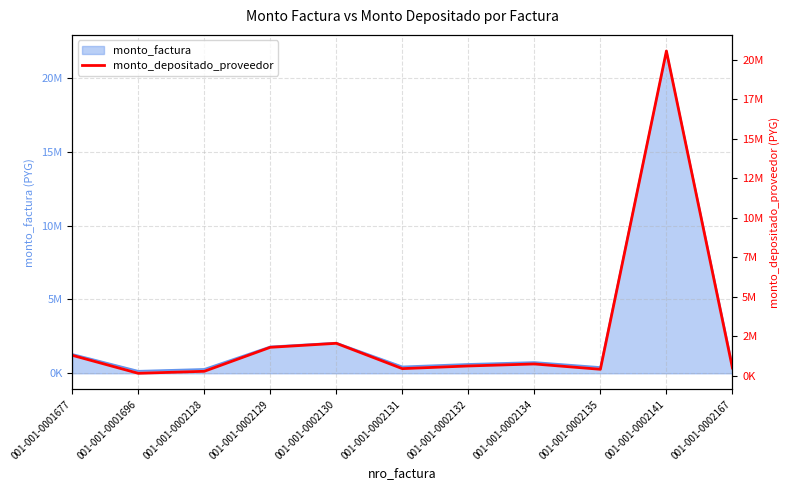

How many data points are above 632262?

5